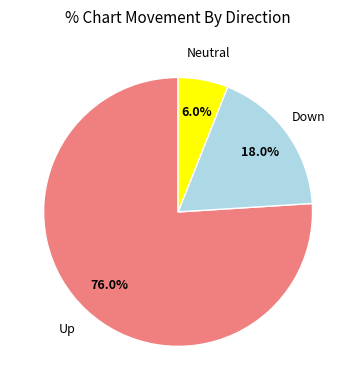

Which slice represents more than half of the pie?

Up